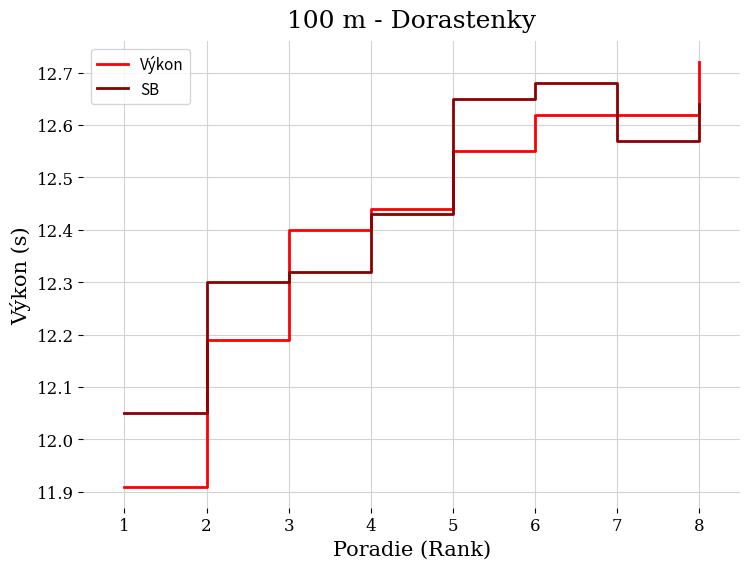

List the series in order of their peak value, lowest first.

SB, Výkon